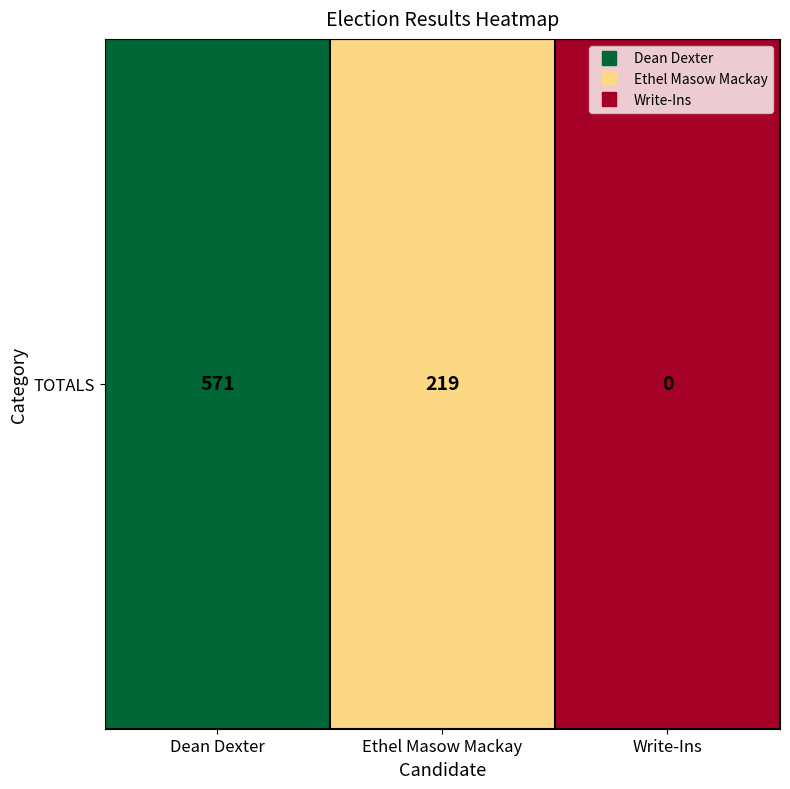

The chart shows a value of 380 at Ethel Masow Mackay. True or false?

False